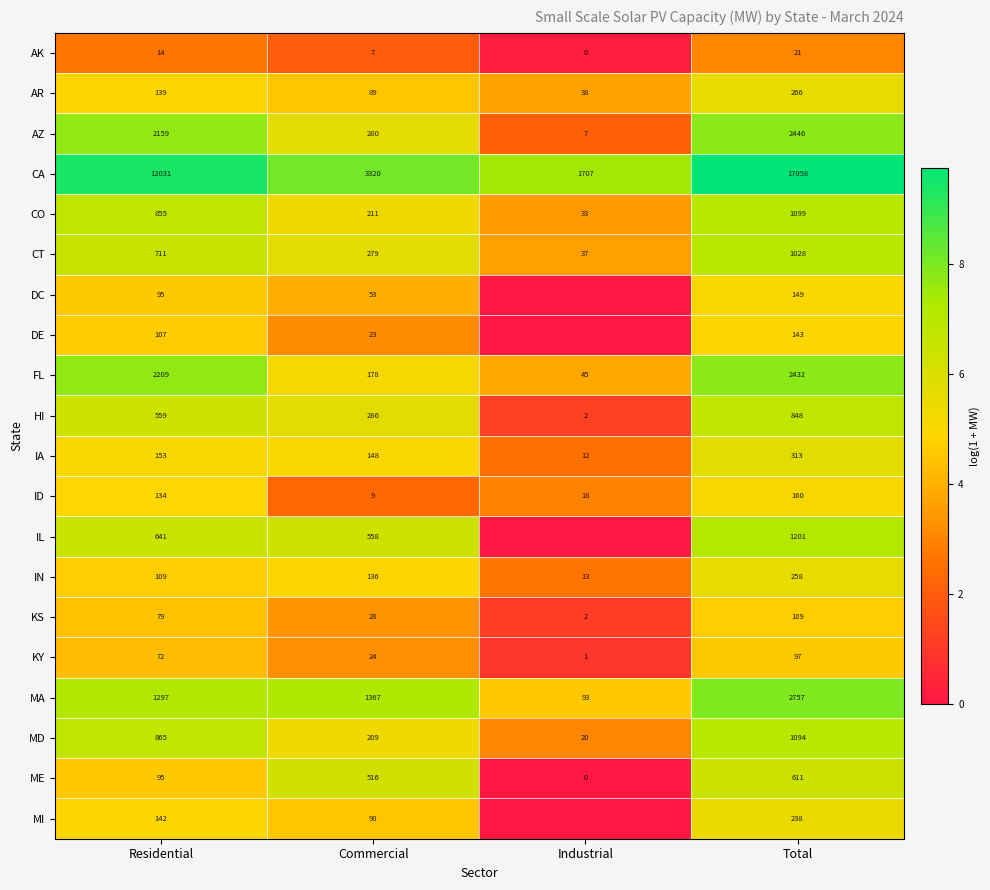

What is the difference between the second highest and second lowest values in the MA series?

70